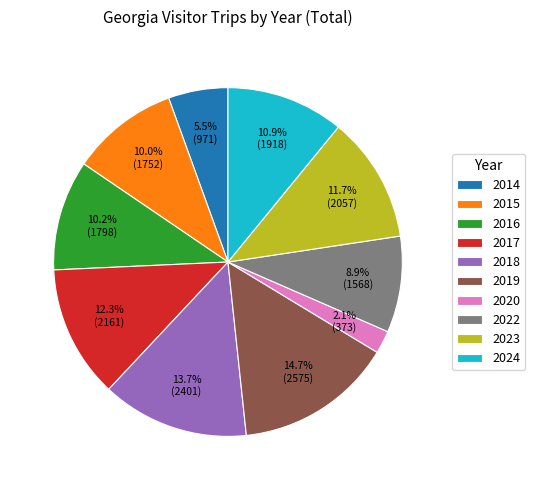

How many segments does this pie chart have?

10